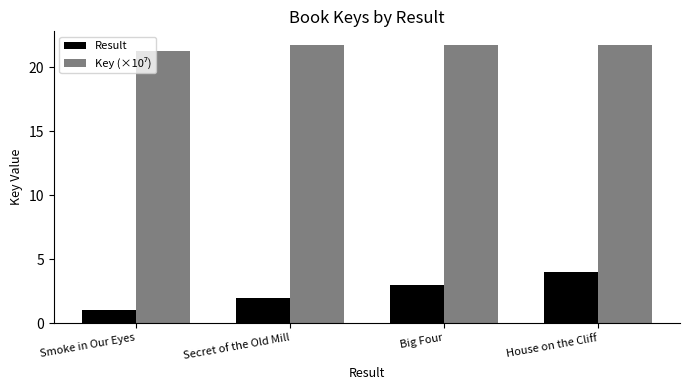

List the labels in order of Result value, largest first.

House on the Cliff, Big Four, Secret of the Old Mill, Smoke in Our Eyes